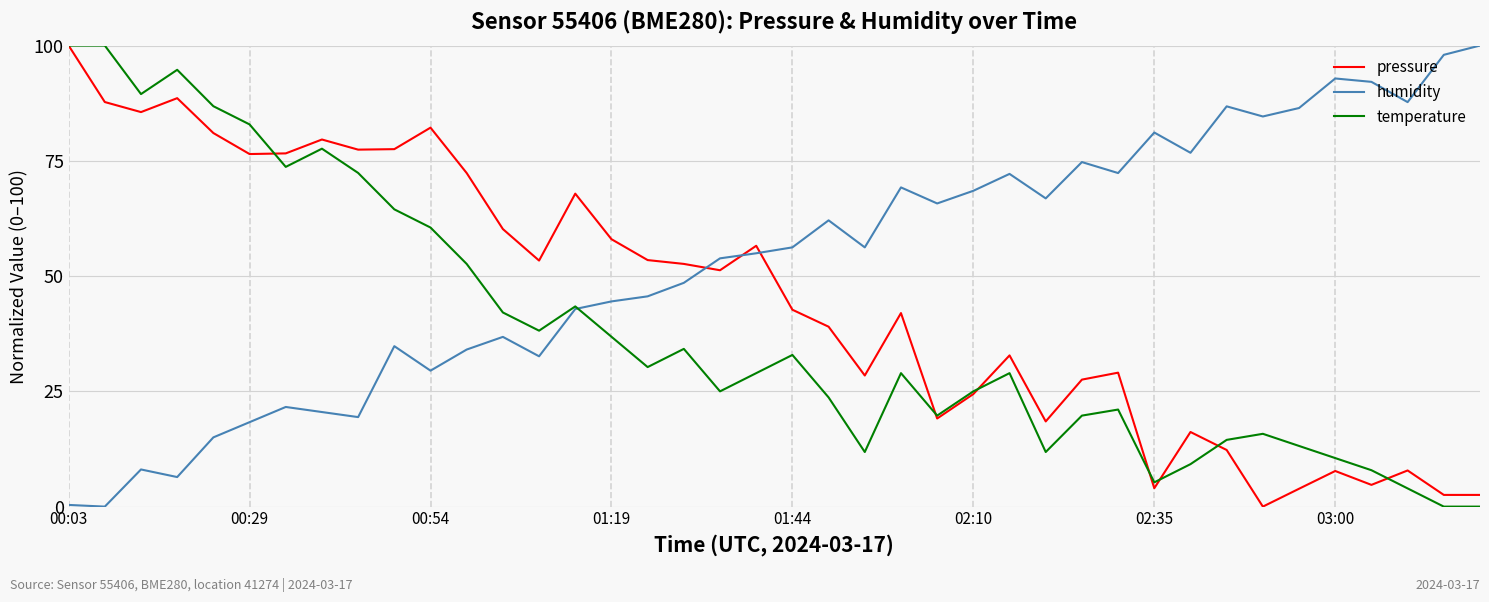

List the series in order of their overall mean, highest first.

humidity, pressure, temperature